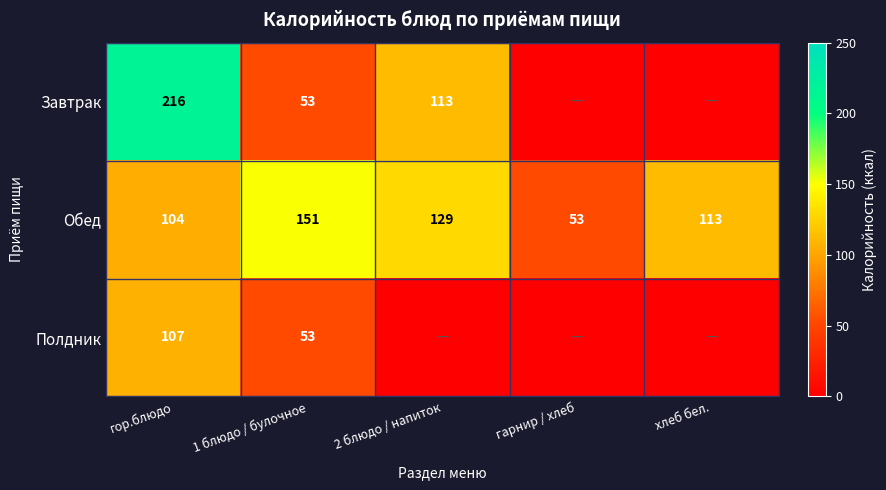

Where is Обед nearest to the value 102?

гор.блюдо